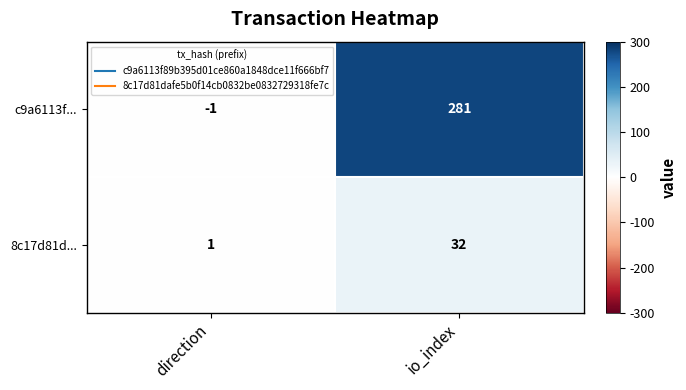

Reading right to left, list all the values displayed in this chart.

c9a6113f...: io_index=281	direction=-1
8c17d81d...: io_index=32	direction=1